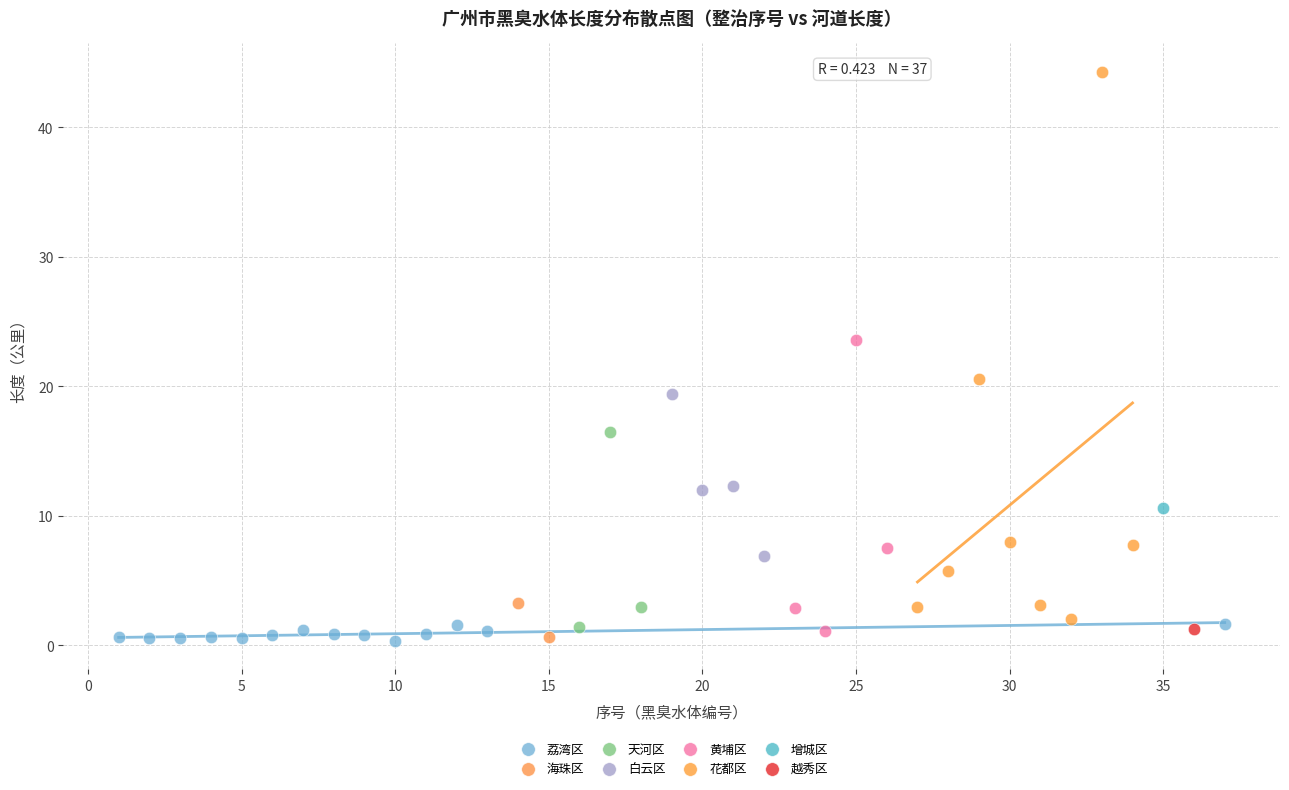

What are all the series names shown in the legend?

荔湾区, 海珠区, 天河区, 白云区, 黄埔区, 花都区, 增城区, 越秀区